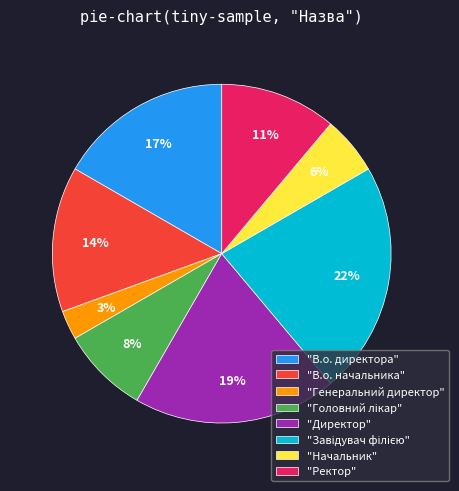

Which has a higher value, "Директор" or "В.о. директора"?

"Директор"